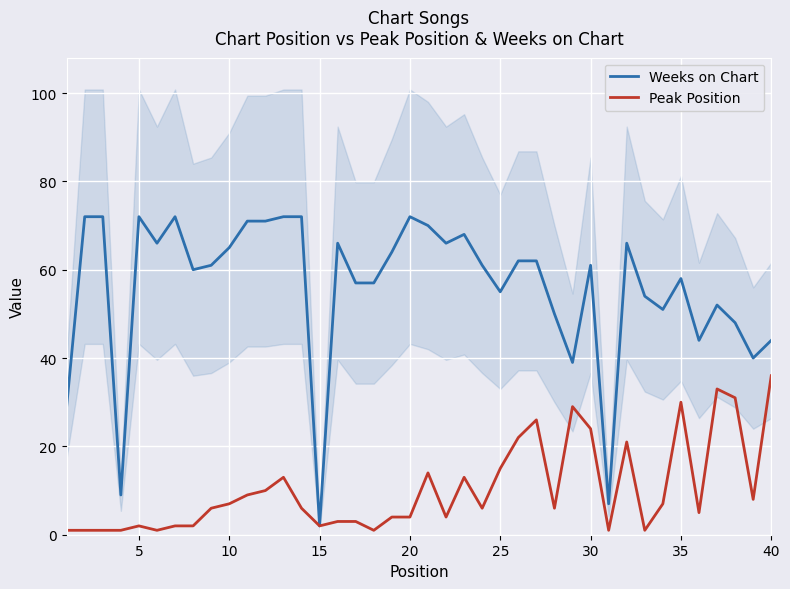

True or false: Weeks on Chart and Peak Position intersect in this chart.

False